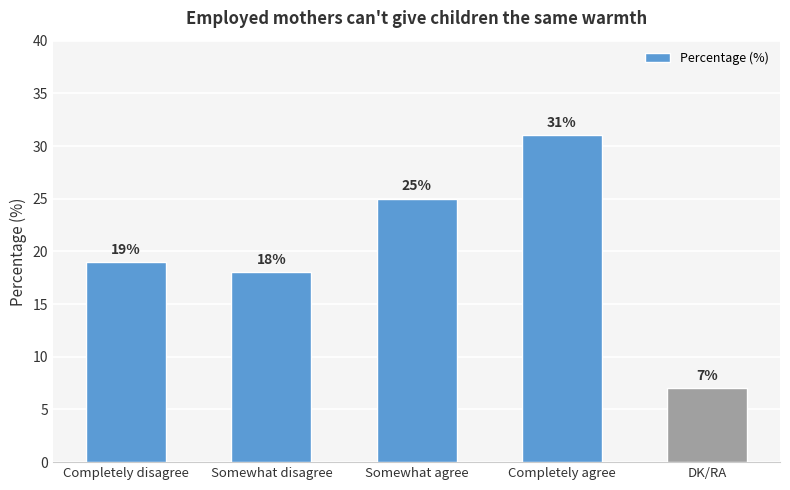

Which has a higher value, Somewhat agree or Completely disagree?

Somewhat agree